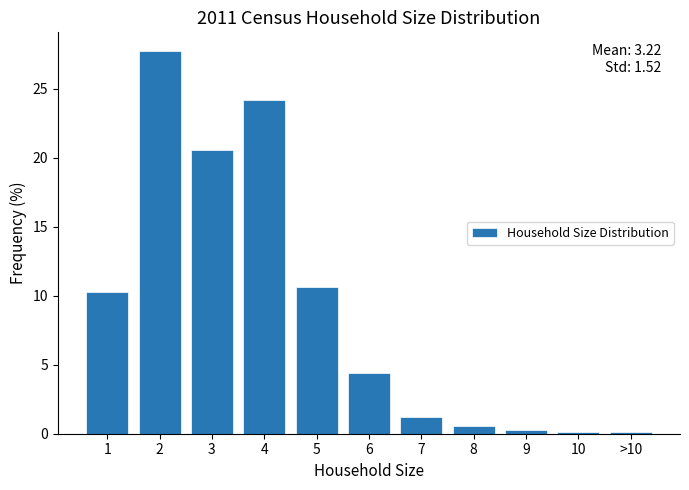

What is the maximum value shown in the chart?

27.7